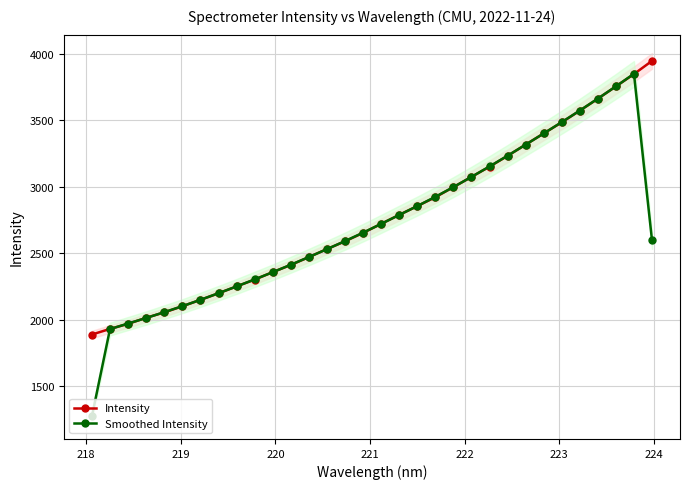

Which series ends up on top after the final intersection of Smoothed Intensity and Intensity?

Intensity